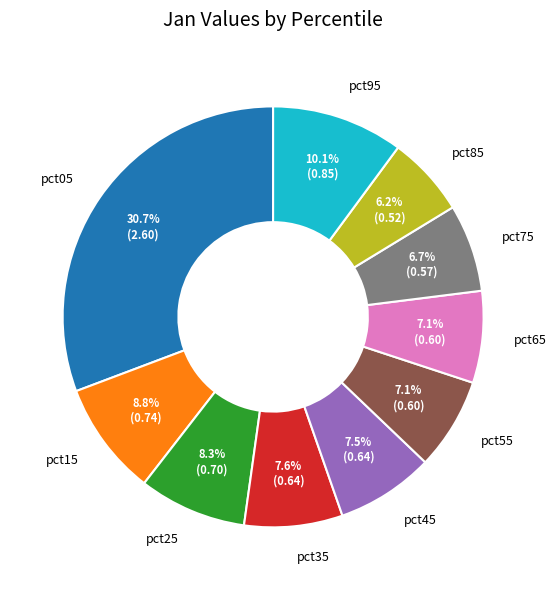

What percentage is the pct05 slice, to the nearest percent?

31%